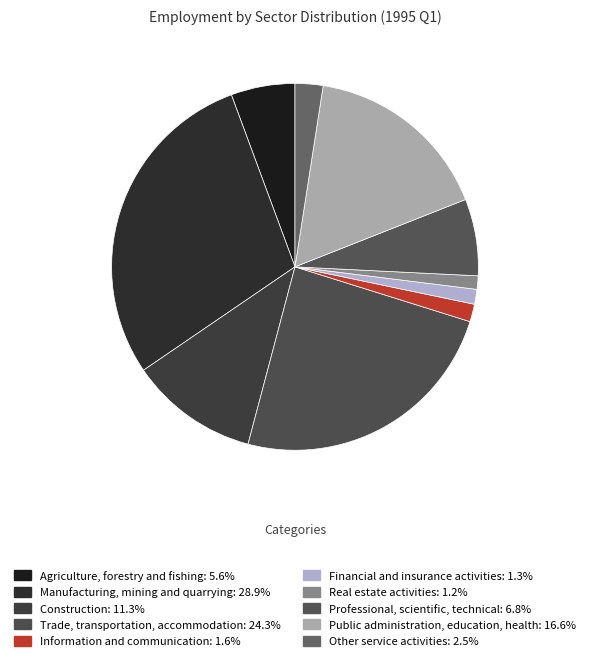

Count the number of slices in the pie.

10